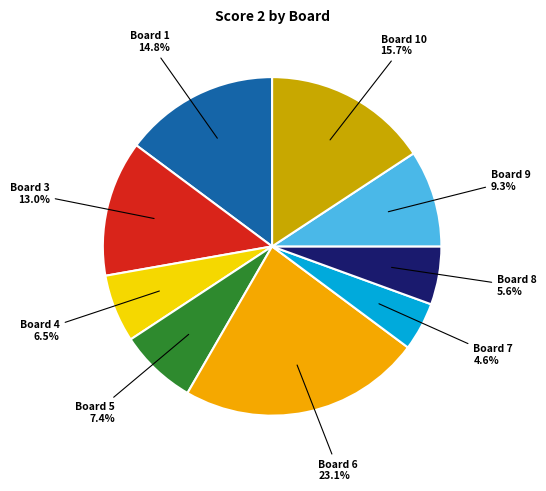

How many segments does this pie chart have?

9